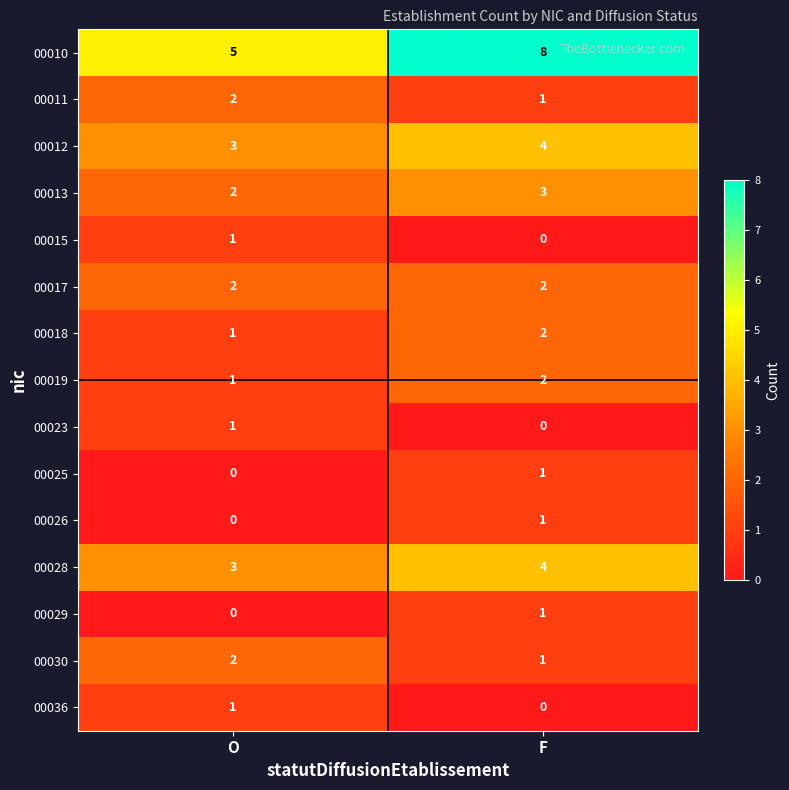

Which series changed the most between O and F?

00010